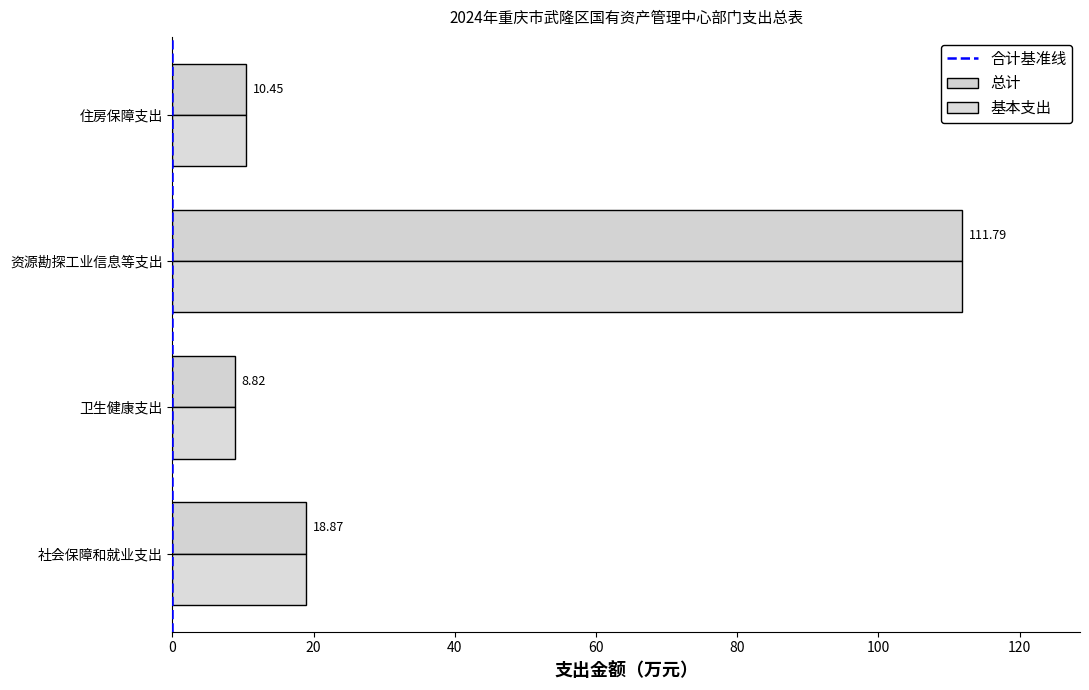

True or false: 总计 has a value of 37.9 at 资源勘探工业信息等支出.

False